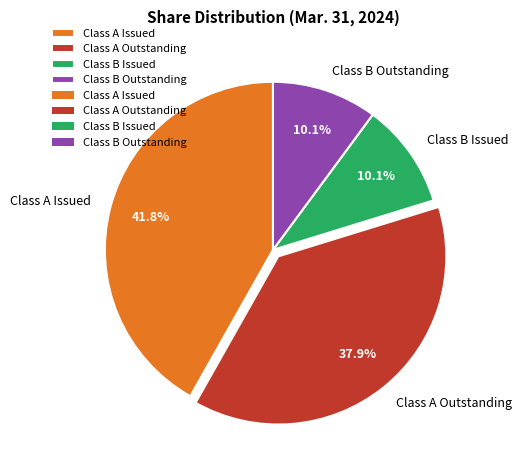

To the nearest percent, what is the difference between the largest and smallest slice percentages?

32%